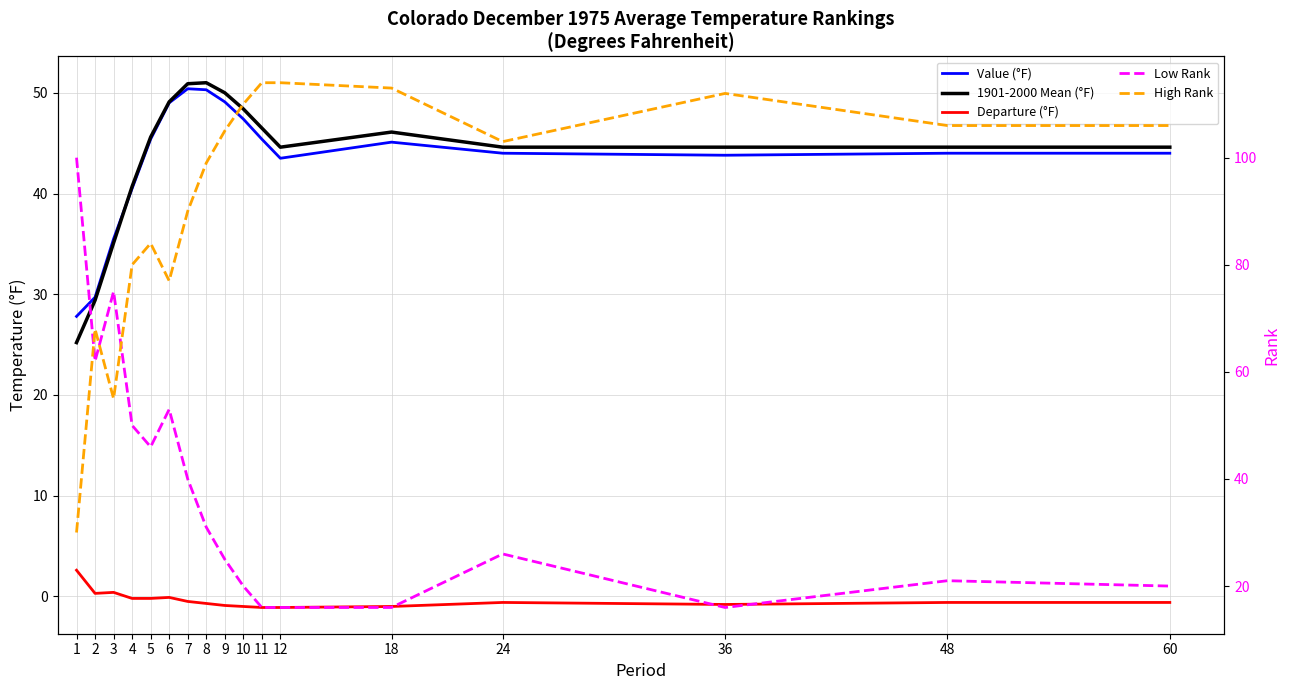

At how many categories does at least one series exceed 8?

17